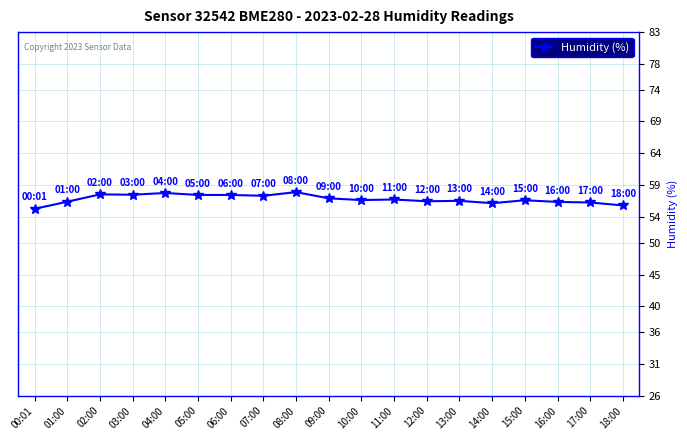

What is the greatest value displayed?

57.9